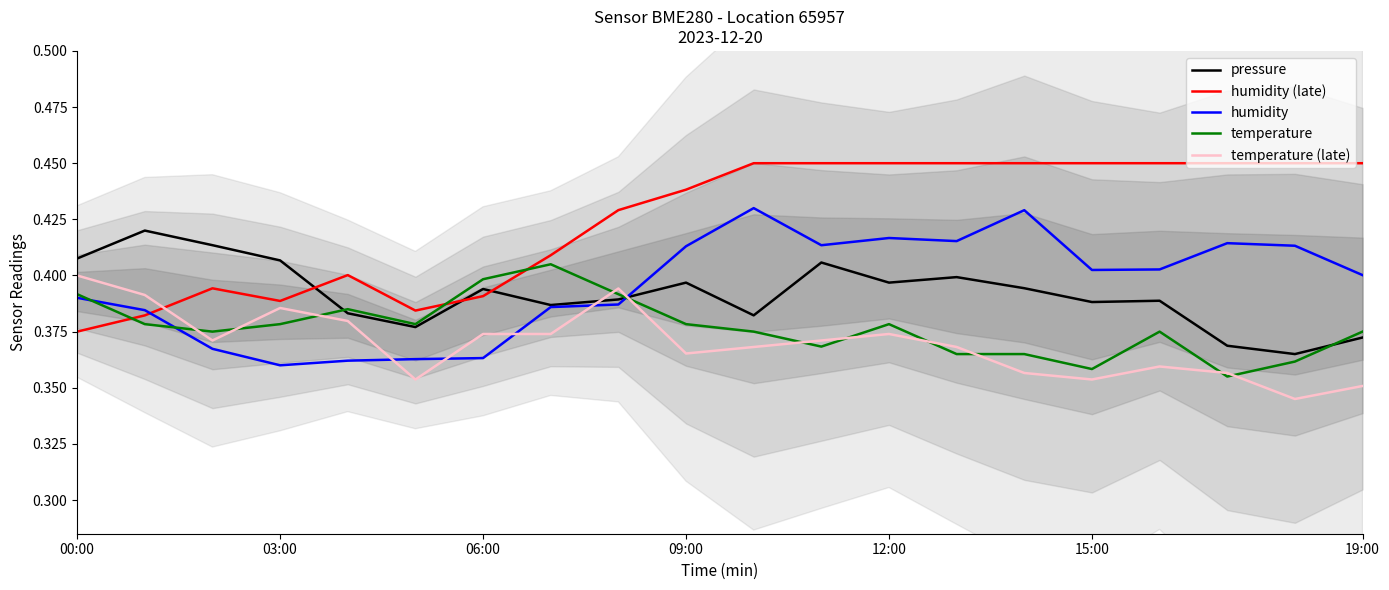

How many lines are shown in the chart?

5